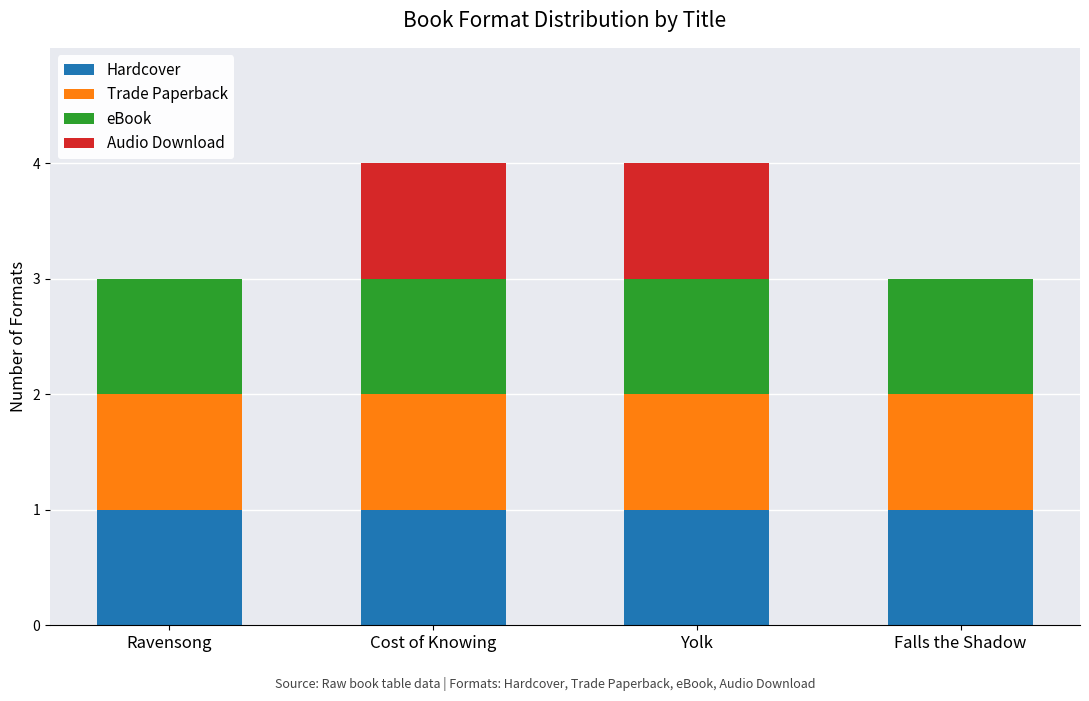

Reading left to right, what are the values for Hardcover?

Ravensong=1	Cost of Knowing=1	Yolk=1	Falls the Shadow=1